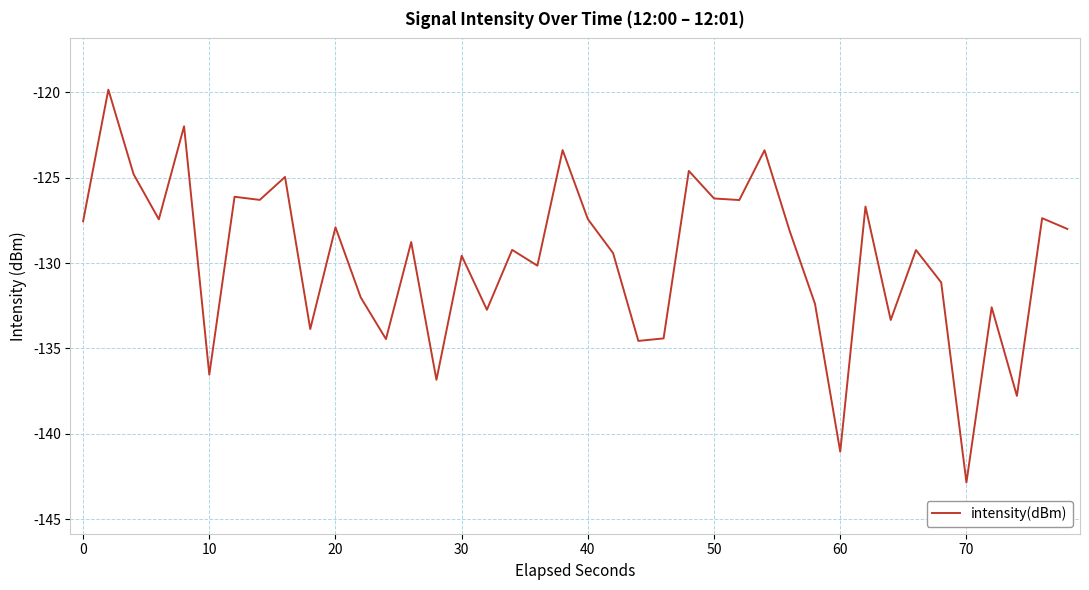

How many lines are shown in the chart?

1